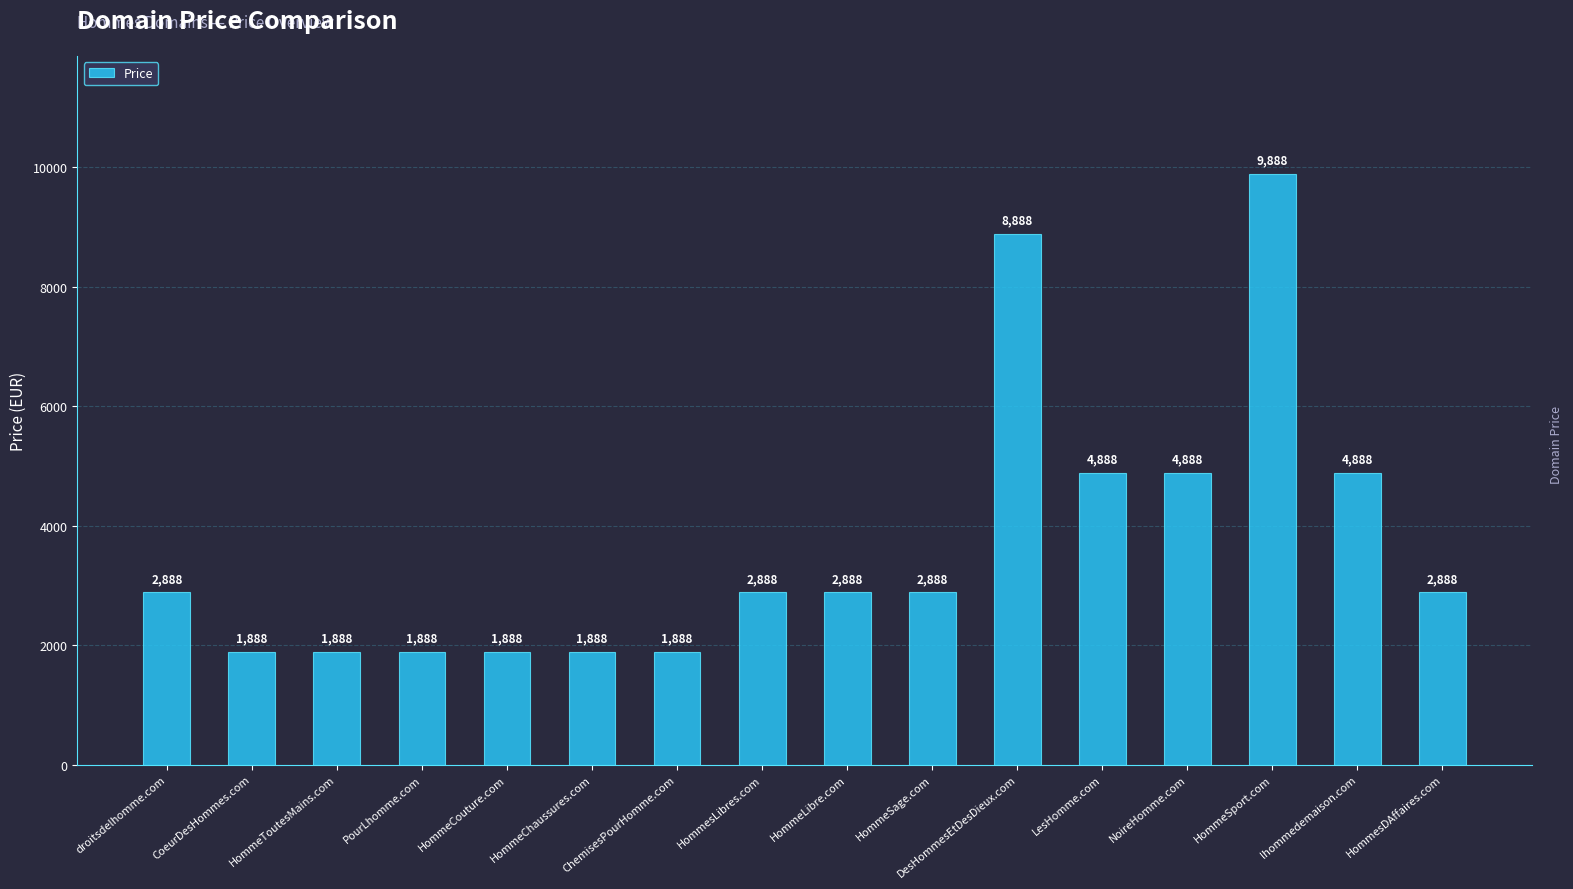

What is the greatest value displayed?

9888